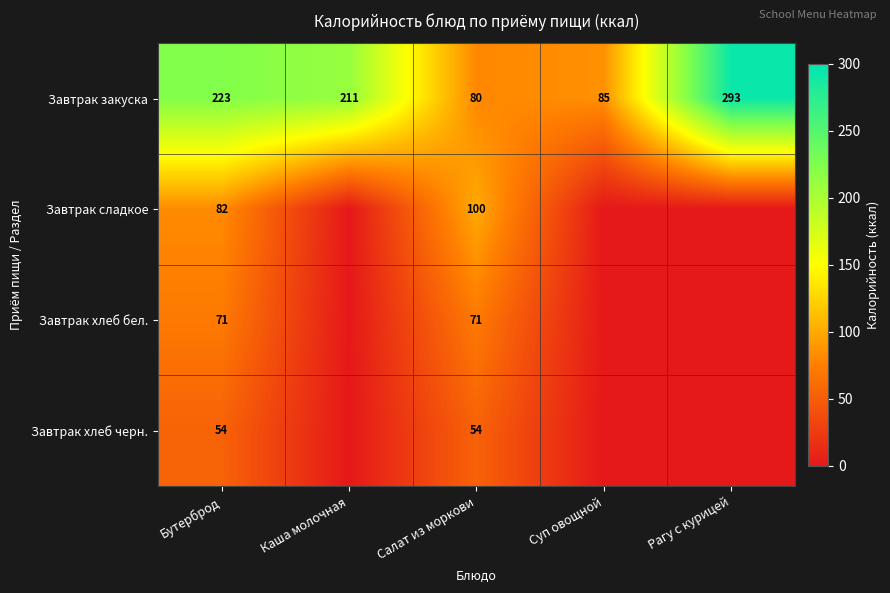

At which label does Завтрак закуска first exceed 211?

Бутерброд